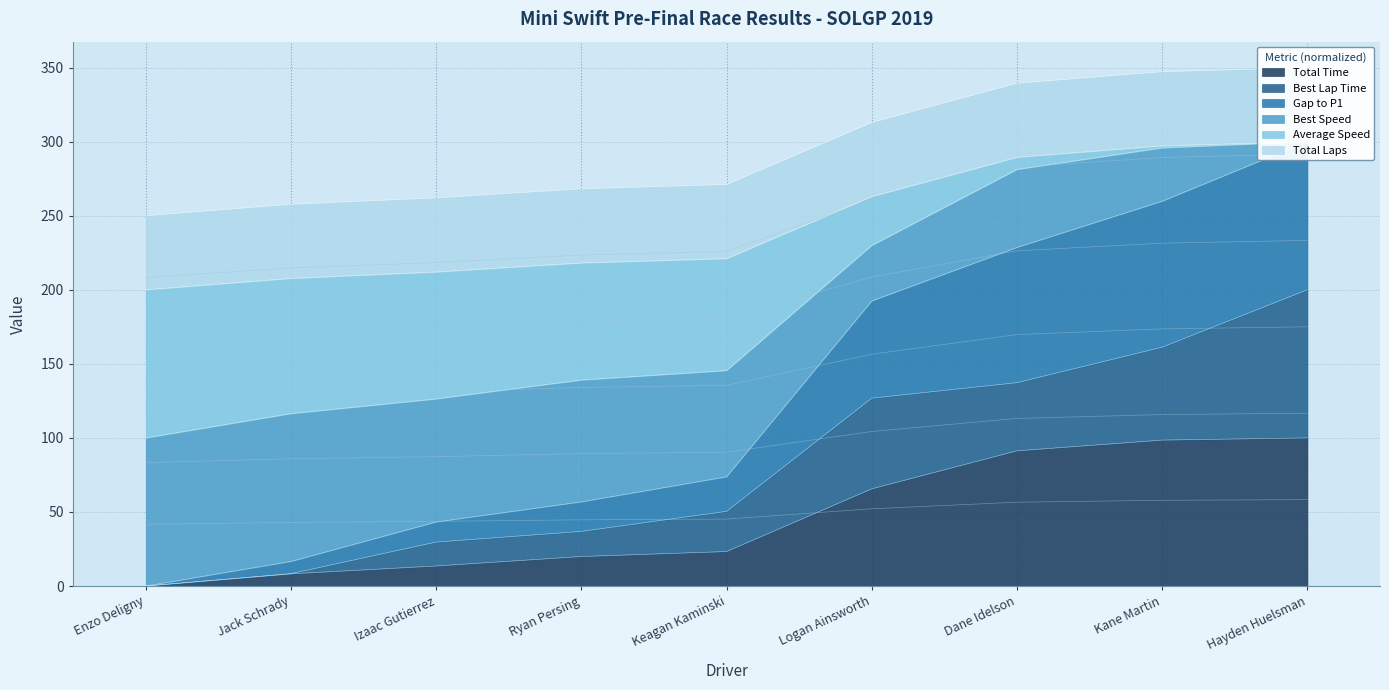

True or false: Total Time has a value of 65.6 at Logan Ainsworth.

True